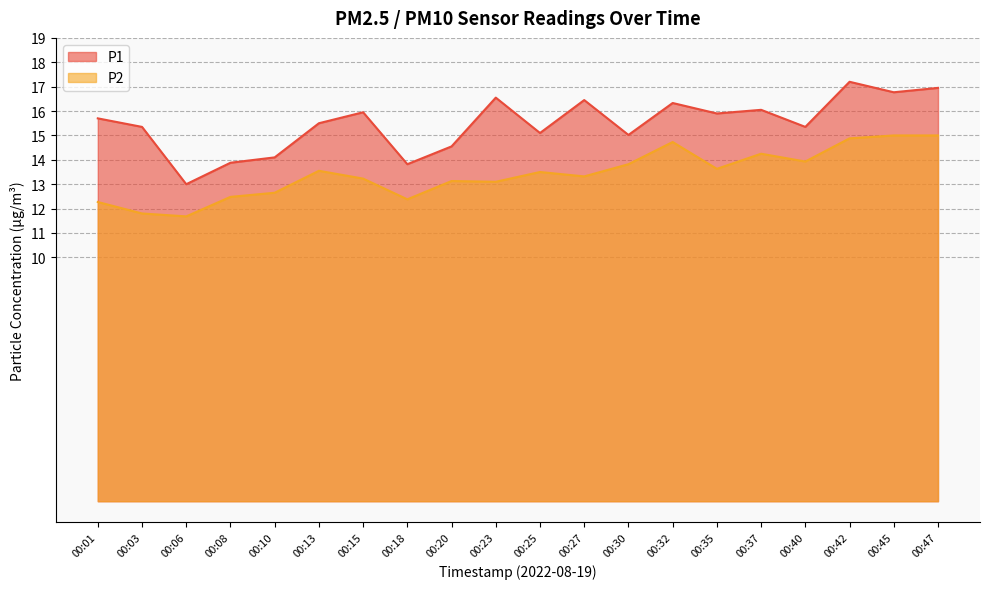

What is the value of the P2 point at the 17th from the left?

13.9